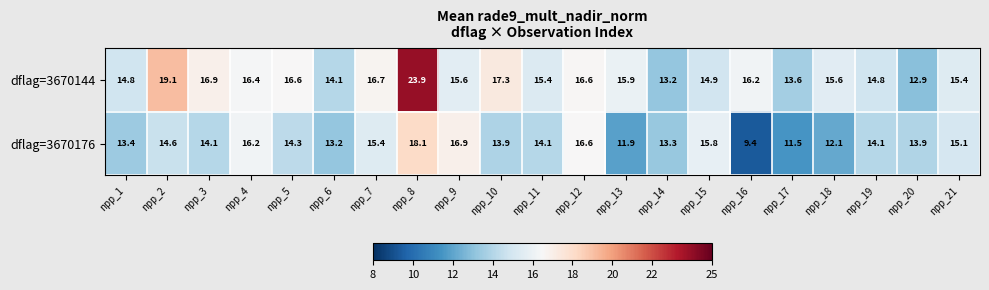

What is the minimum value shown in the chart?

9.4